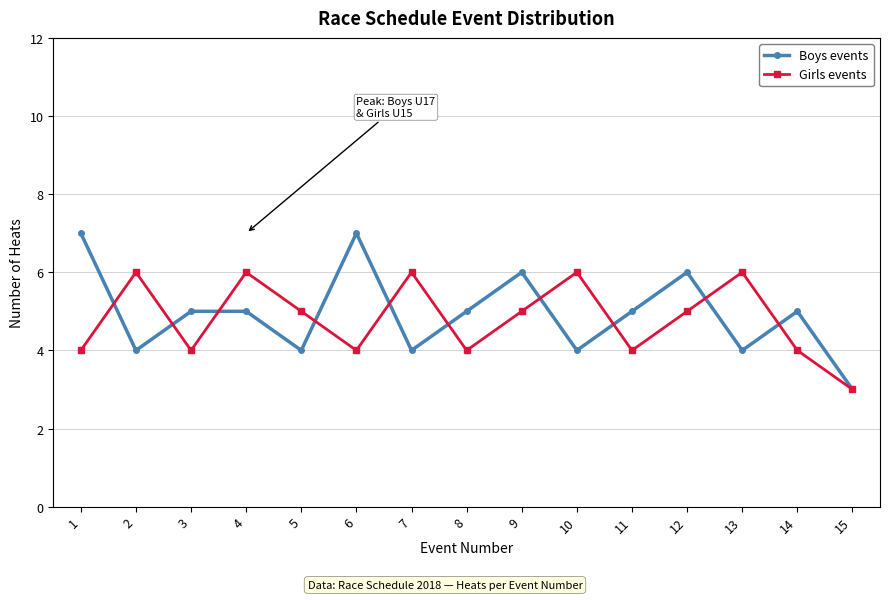

Rank the series at 13 from lowest to highest value.

Boys events, Girls events